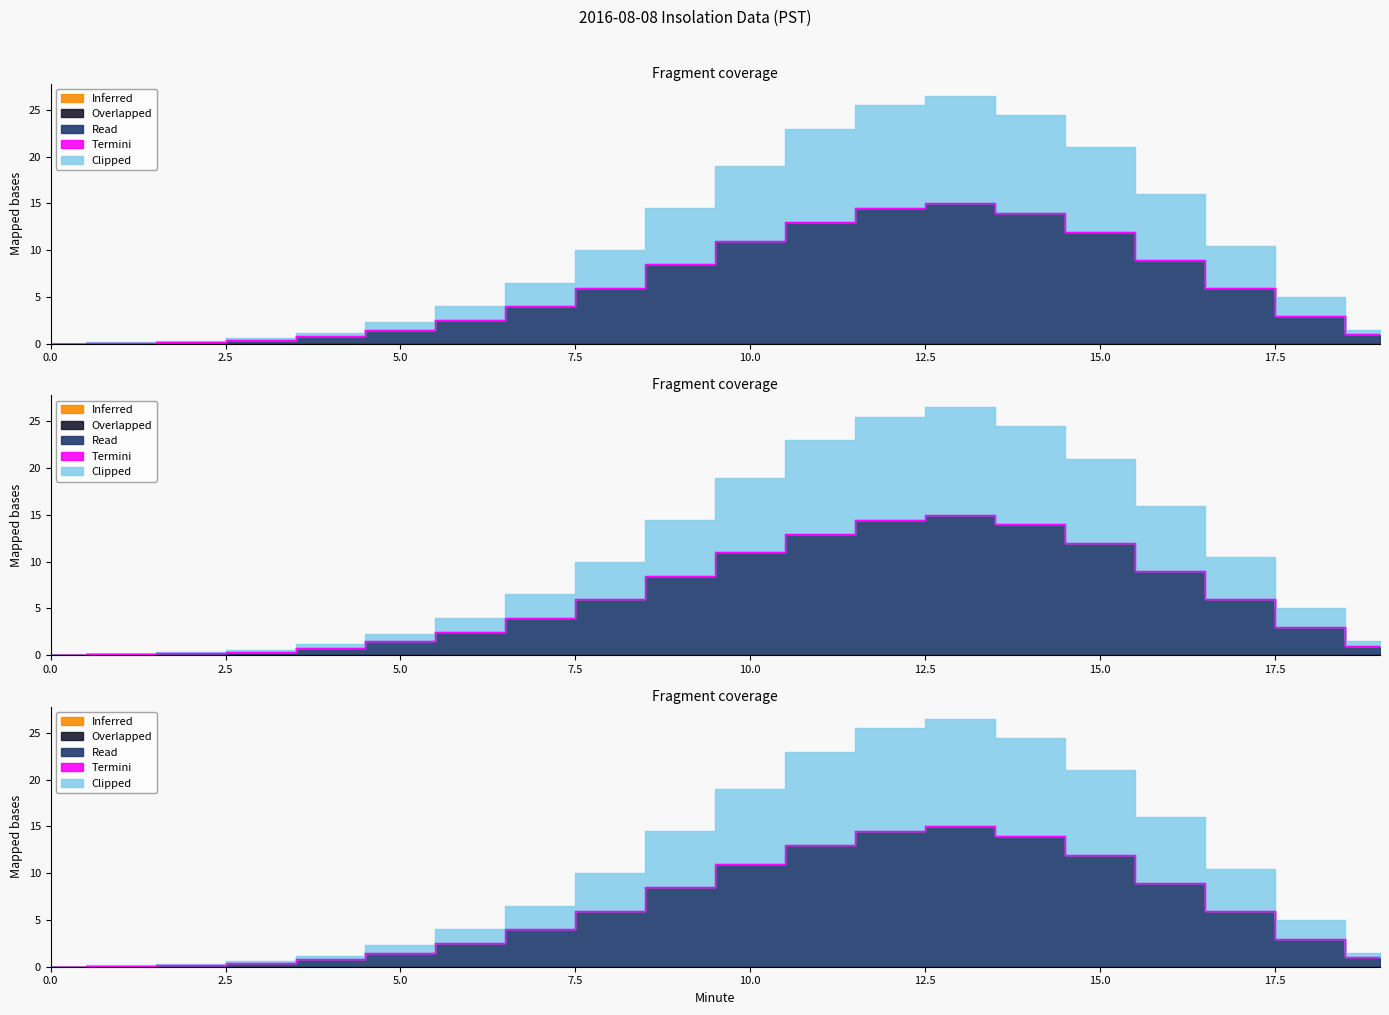

True or false: Inferred and Read cross at least once.

False